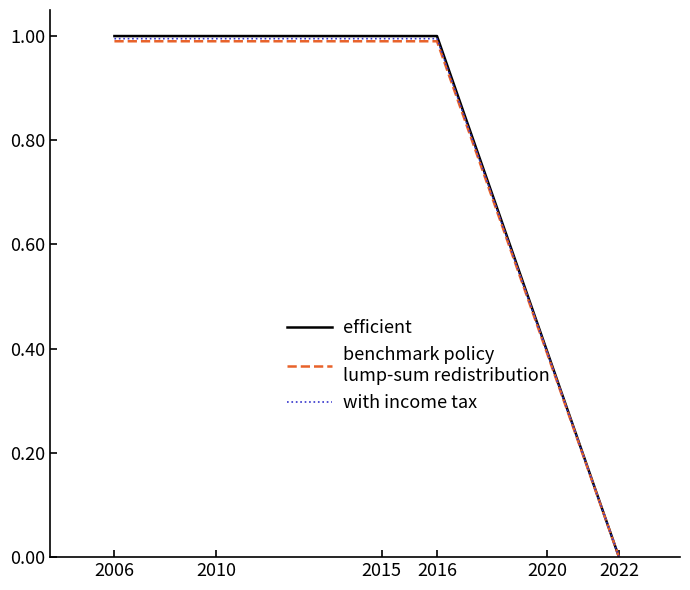

Is it true that efficient equals 1.7 at 2006?

False